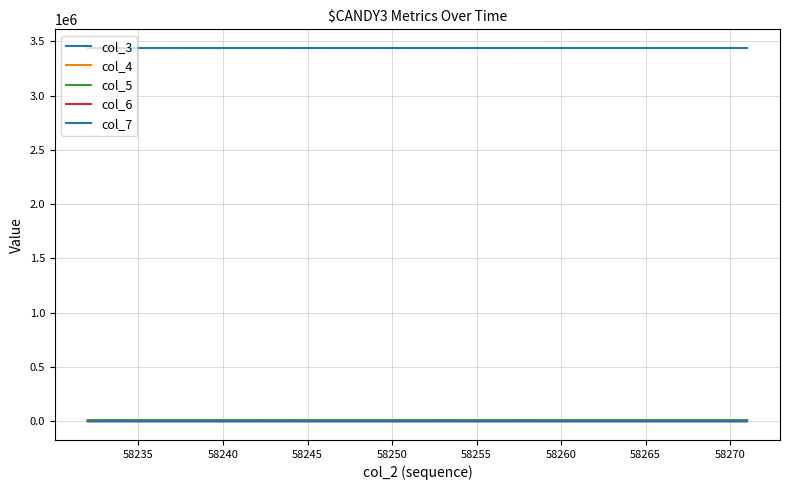

Does the chart have visible grid lines?

Yes